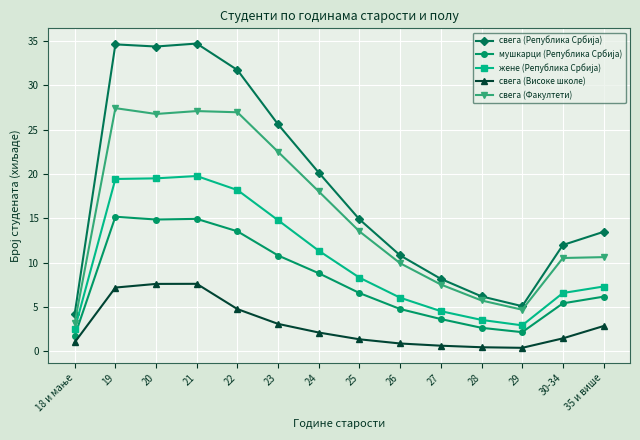

True or false: свега (Високе школе) and свега (Факултети) cross at least once.

False